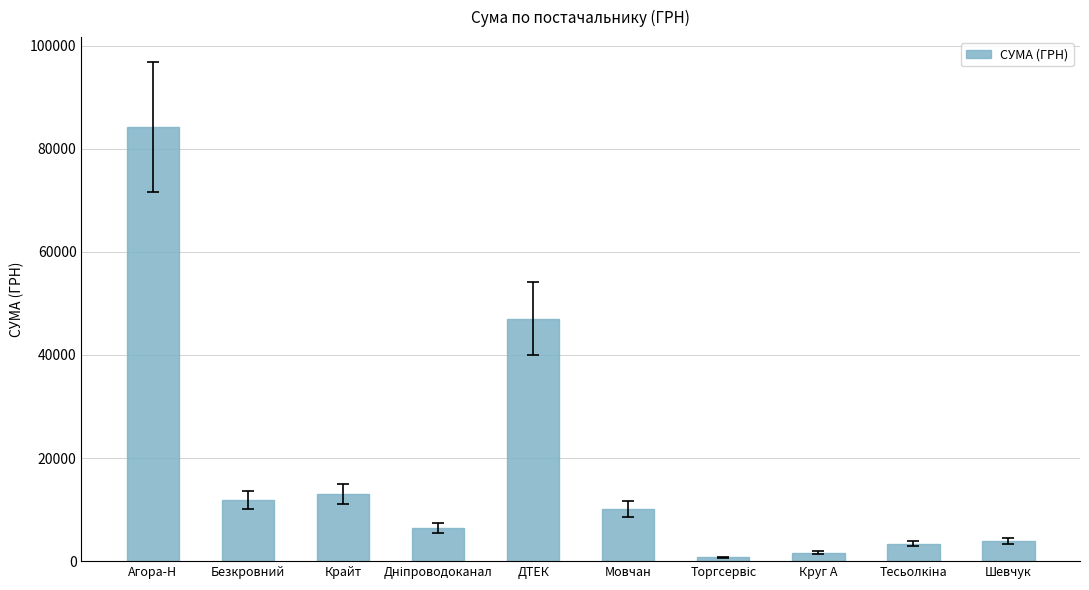

Is it true that the value at Мовчан is 10071.3?

True